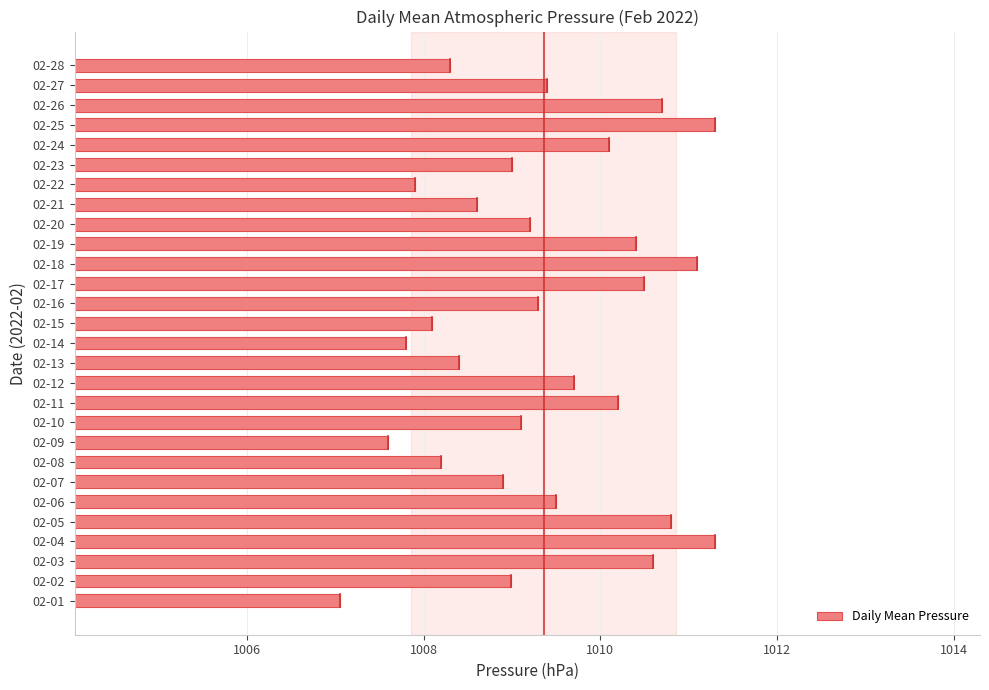

Which label corresponds to the smallest value in the chart?

02-01